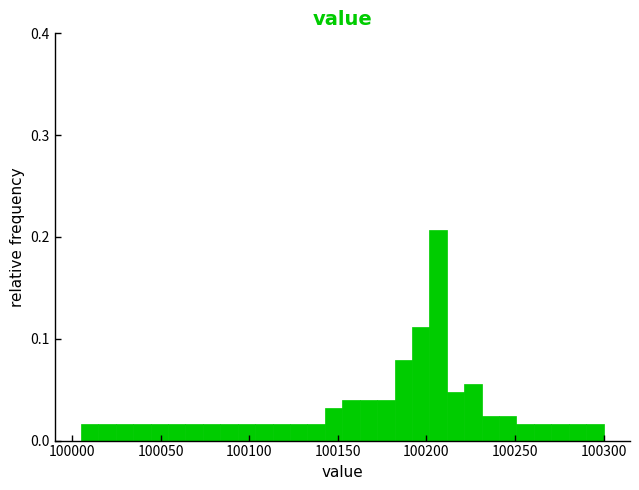

Around what value on the x-axis is the tallest bar? Give the approximate position of its centre, as read against the axis.

100205